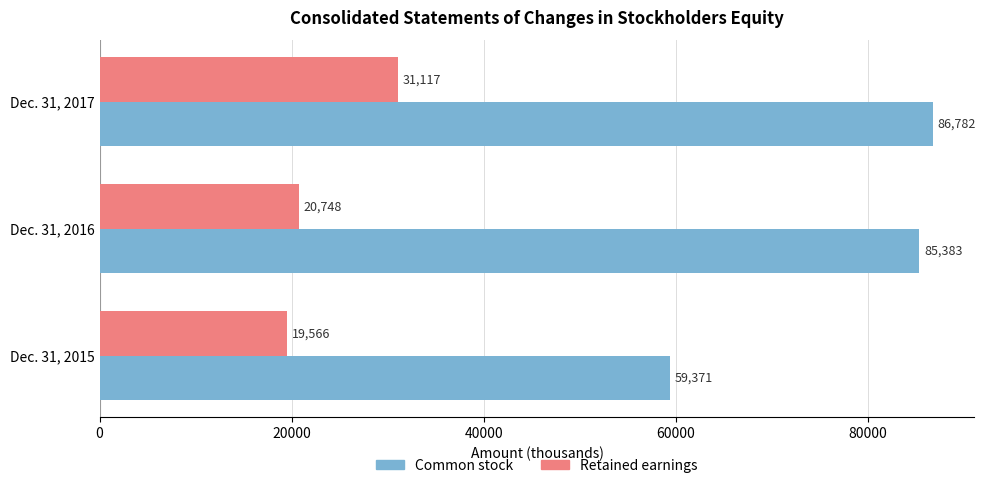

Which category has the highest value across all series?

Dec. 31, 2017